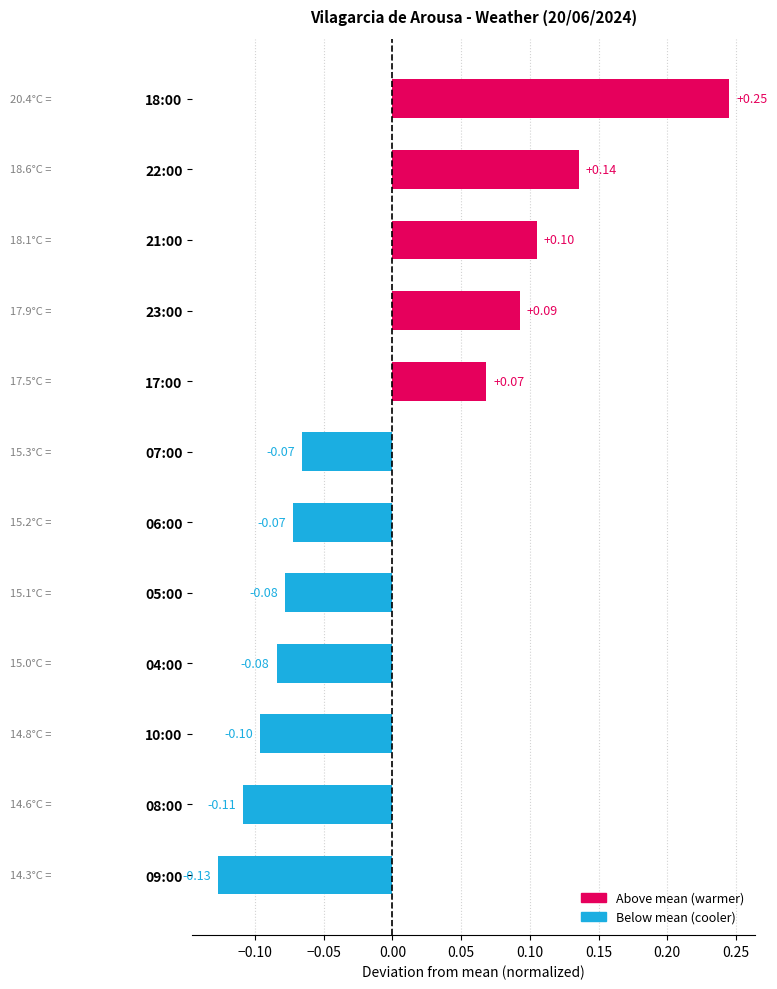

Which has a higher value, 07:00 or 17:00?

17:00